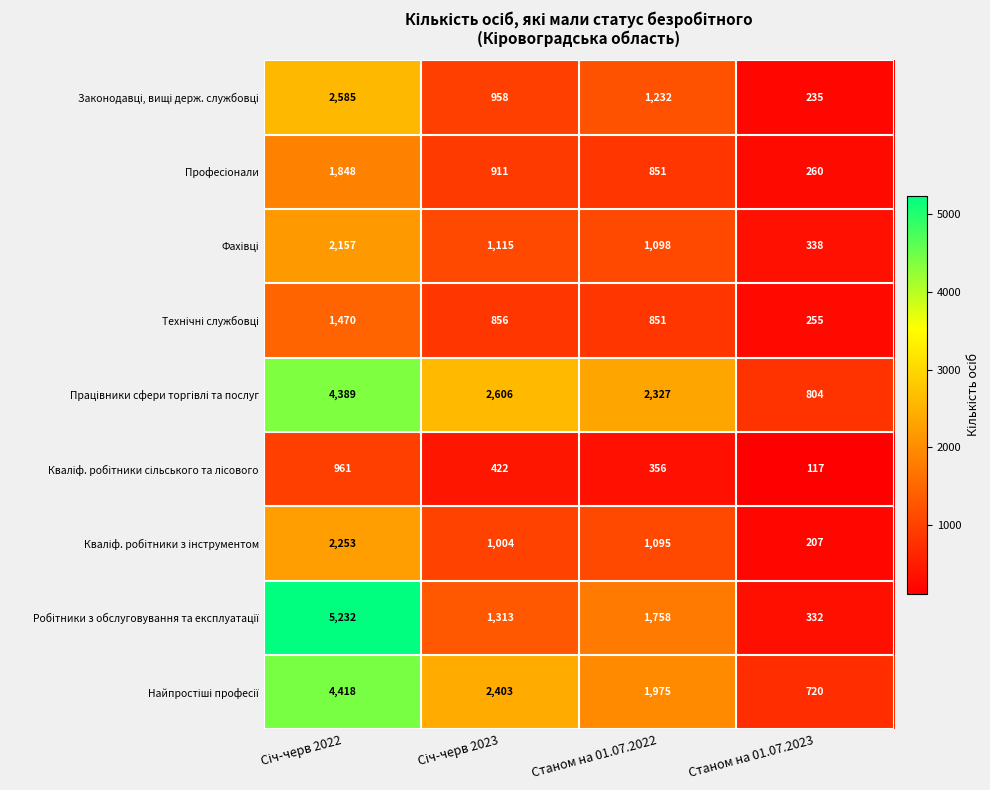

At how many categories does at least one series exceed 1071?

3